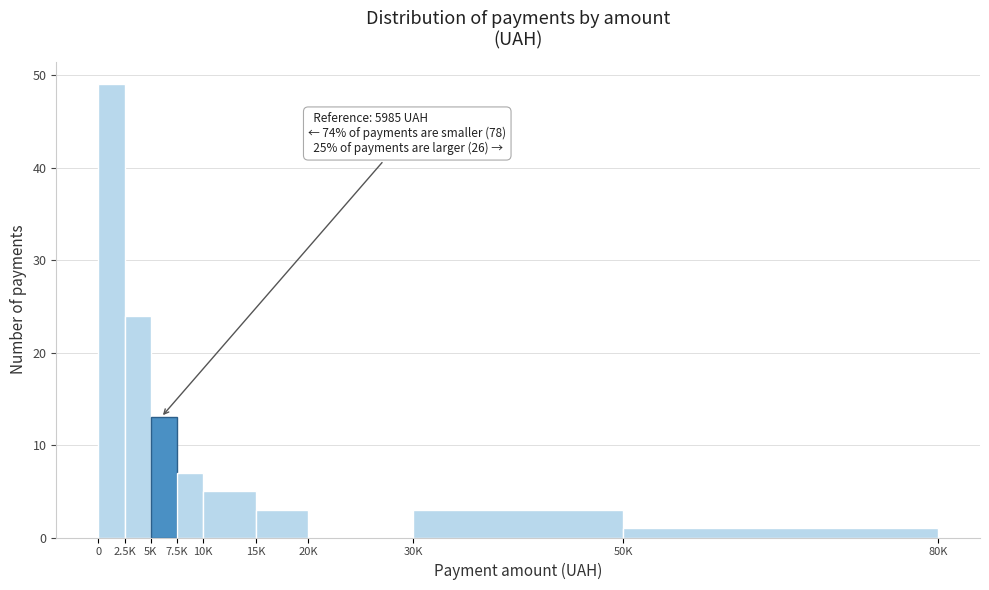

Reading left to right, what are all the values shown in this chart?

0=49	2.5K=24	5K=13	7.5K=7	10K=5	15K=3	20K=0	30K=3	50K=1